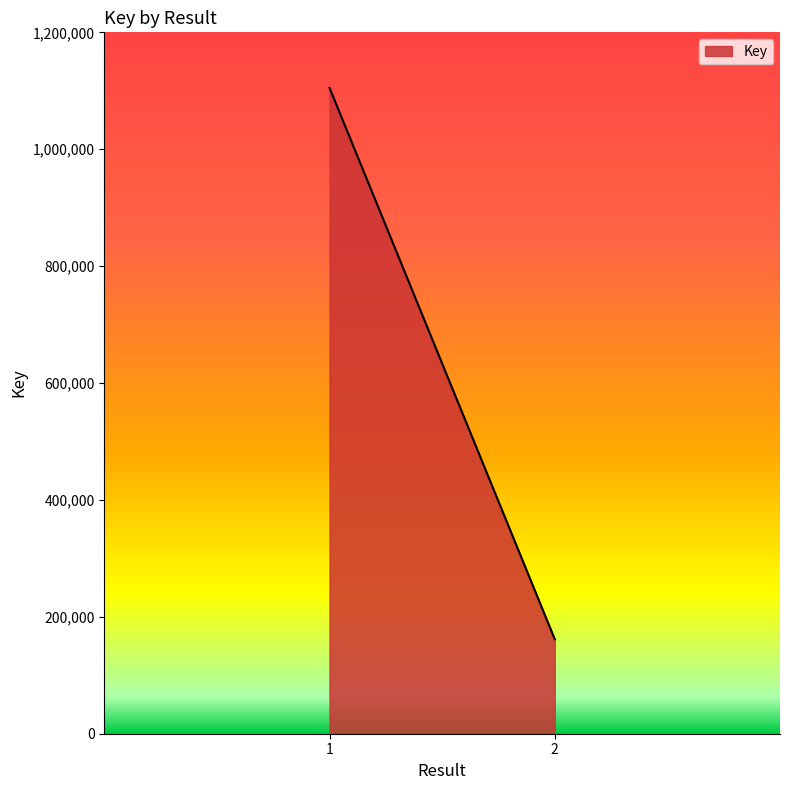

Rank the categories by value from highest to lowest.

1, 2